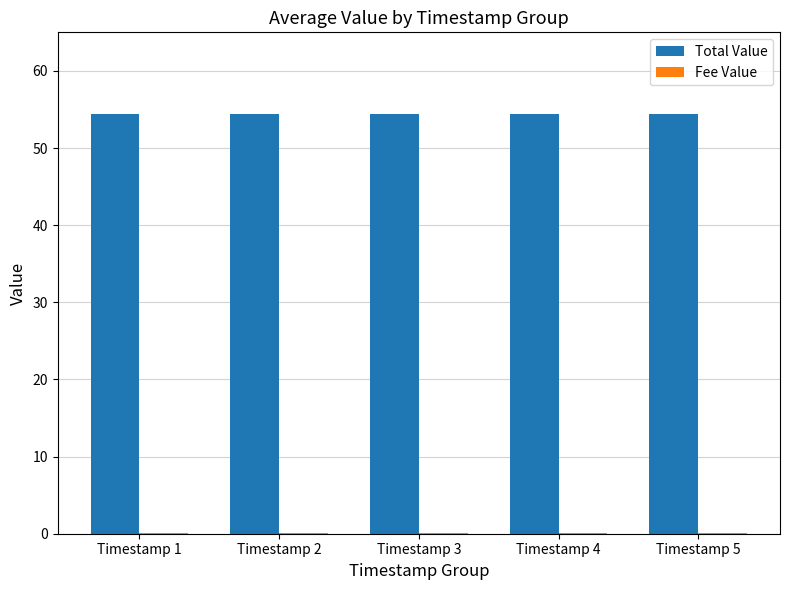

How many data points does each series have?

5